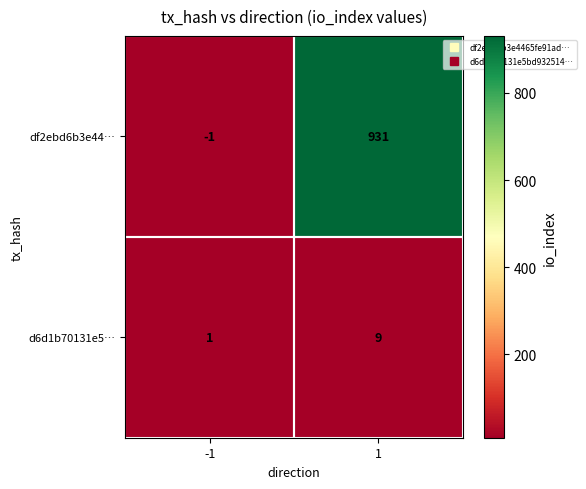

List the series in order of their overall mean, lowest first.

d6d1b70131e5…, df2ebd6b3e44…